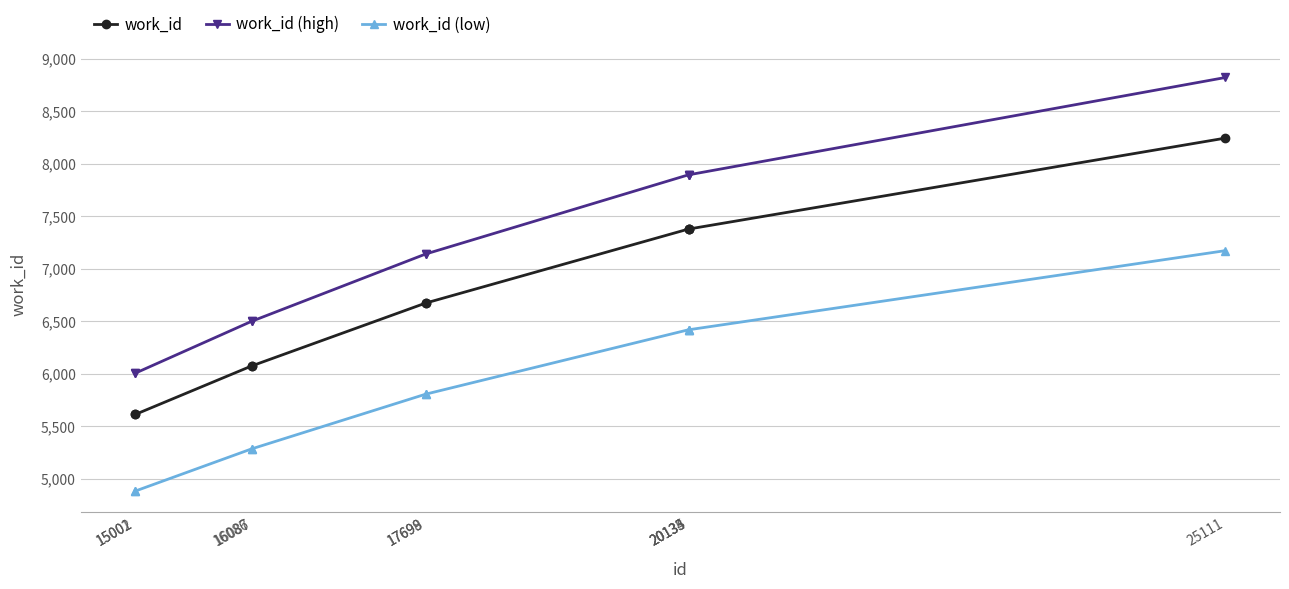

Is it true that work_id (high) equals 11370.8 at 16087?

False